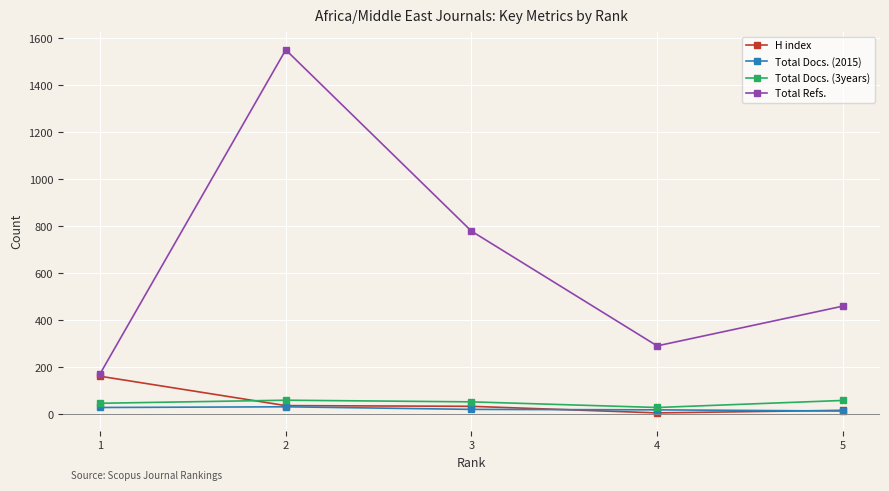

How many lines are shown in the chart?

4